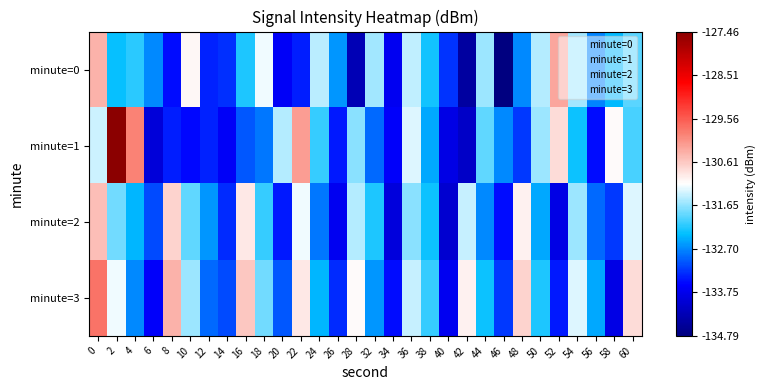

What is the smallest value displayed?

-134.8